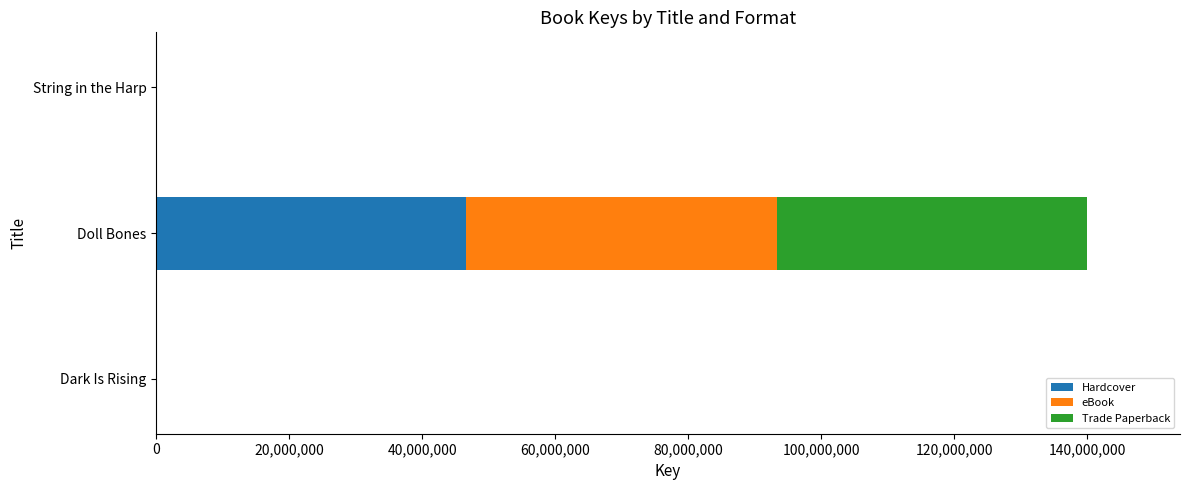

At which category is the sum across all series the highest?

Doll Bones